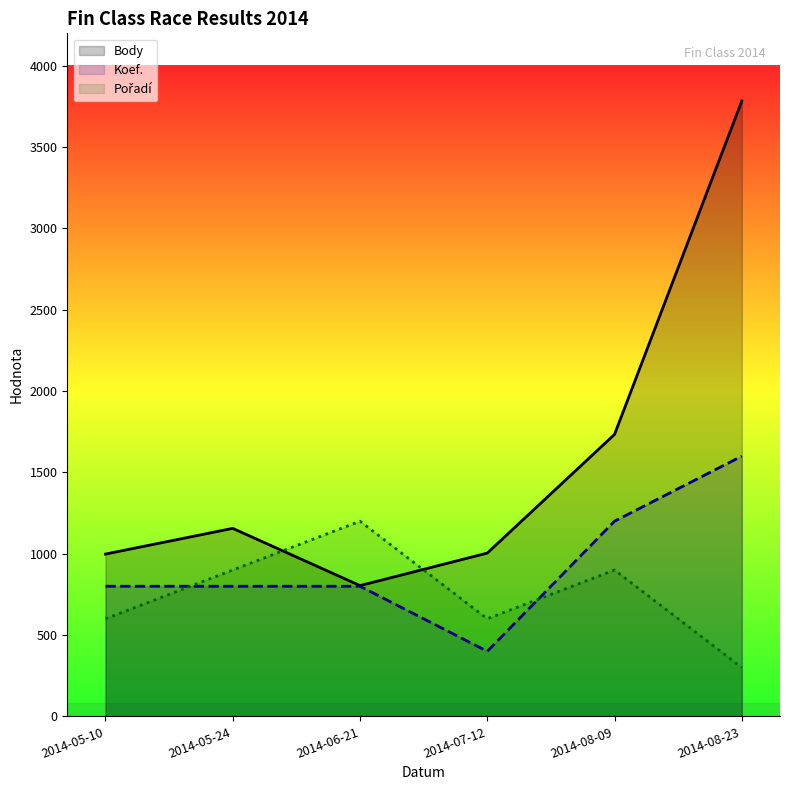

Where is Body nearest to the value 2294?

2014-08-09